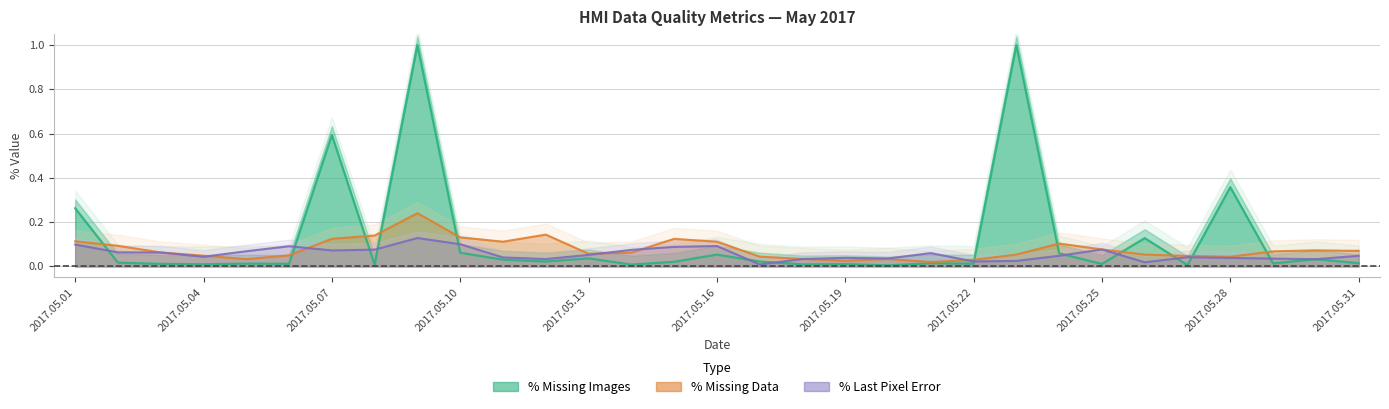

Count the number of categories in the chart.

31